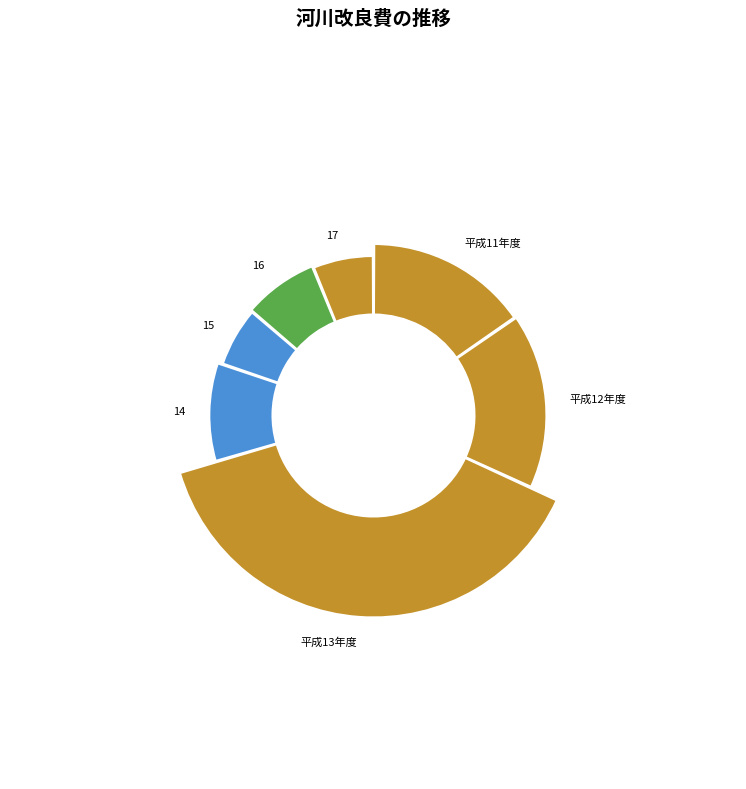

Combined, do 平成12年度 and 平成11年度 account for over 50%?

No